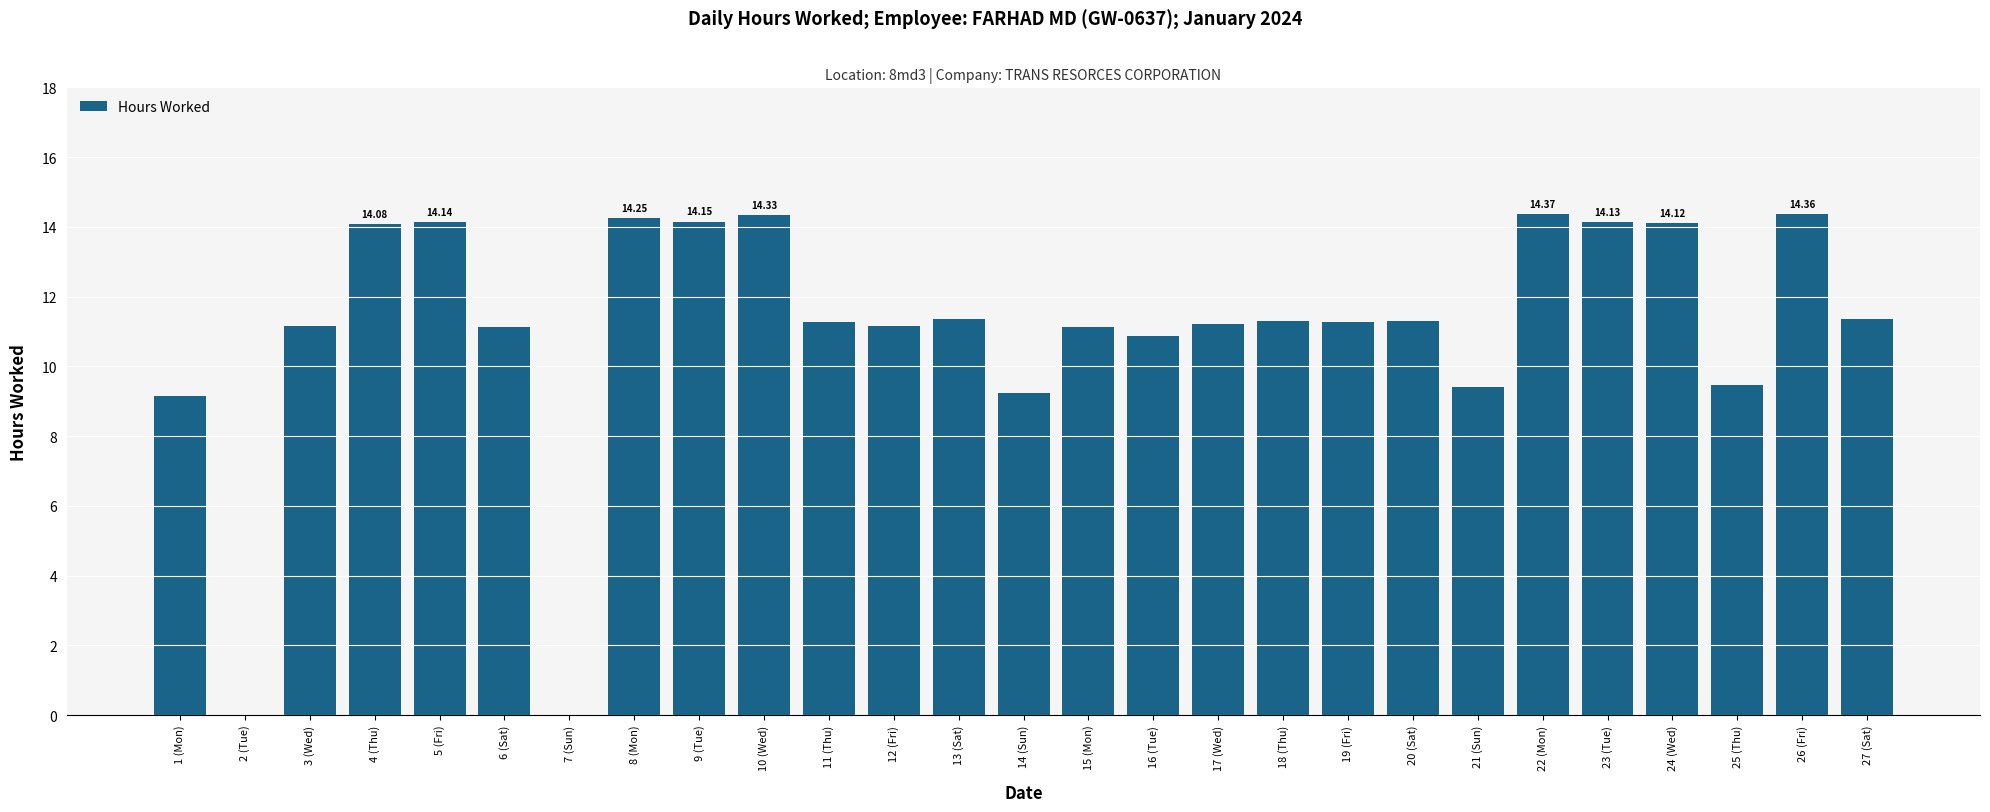

How many distinct data groups are displayed?

1